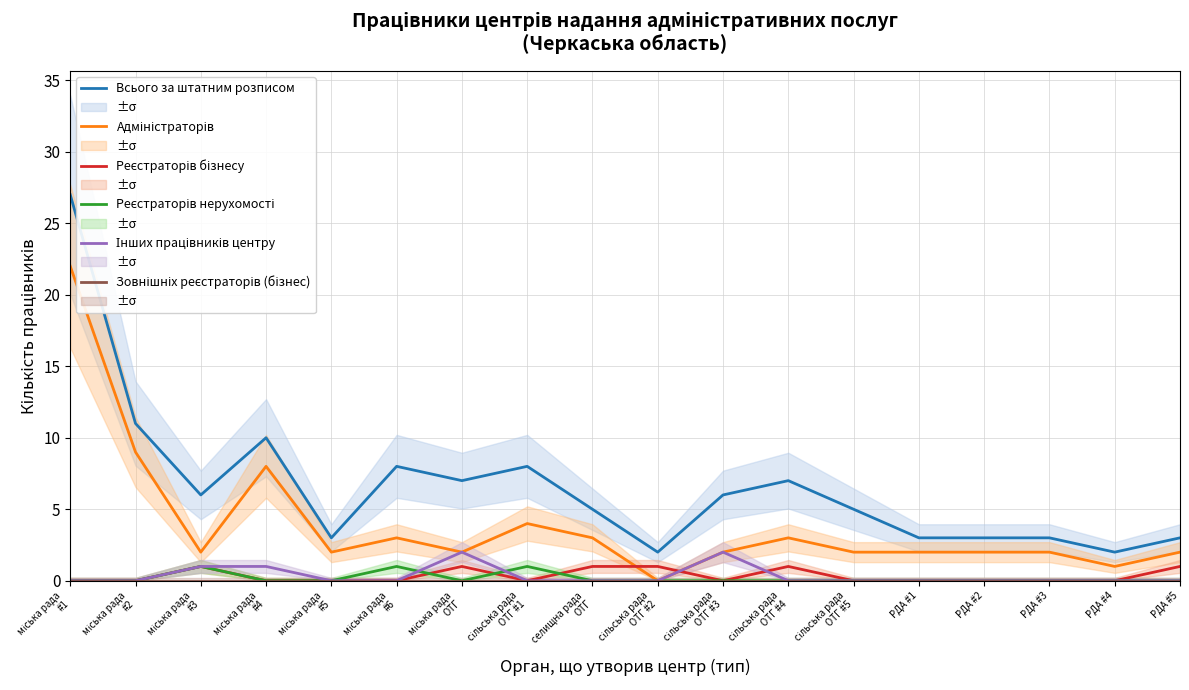

Is this an area chart (filled region under the line)?

No